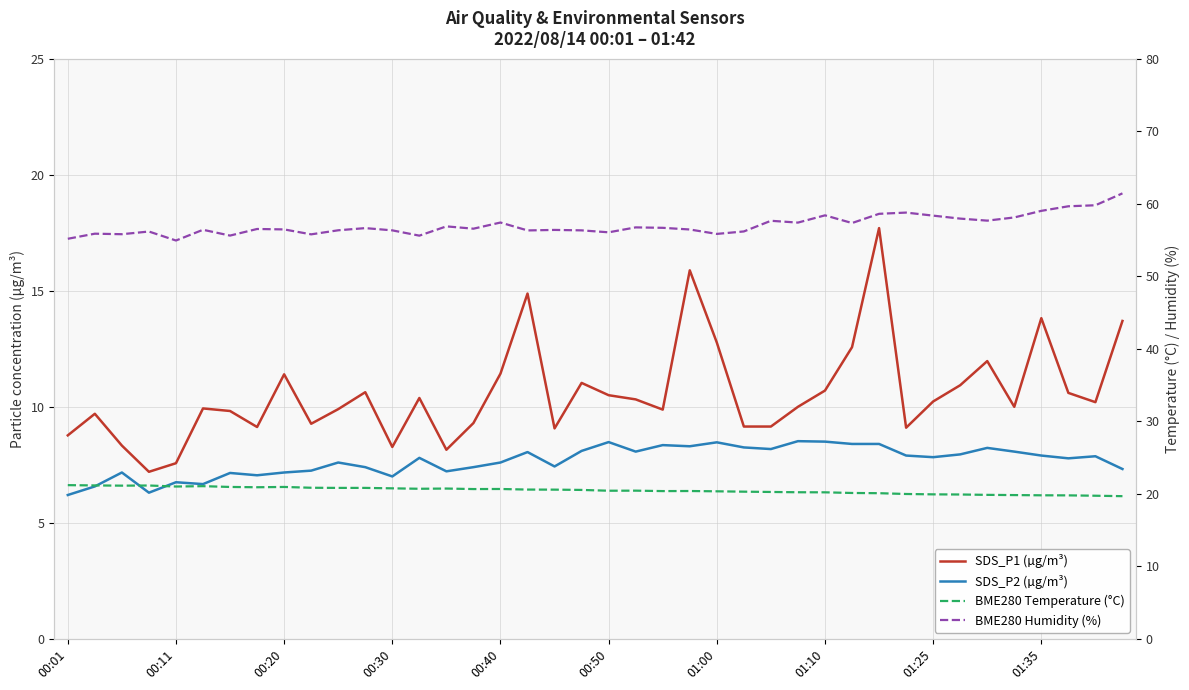

At which label does SDS_P2 (µg/m³) reach its minimum?

00:01